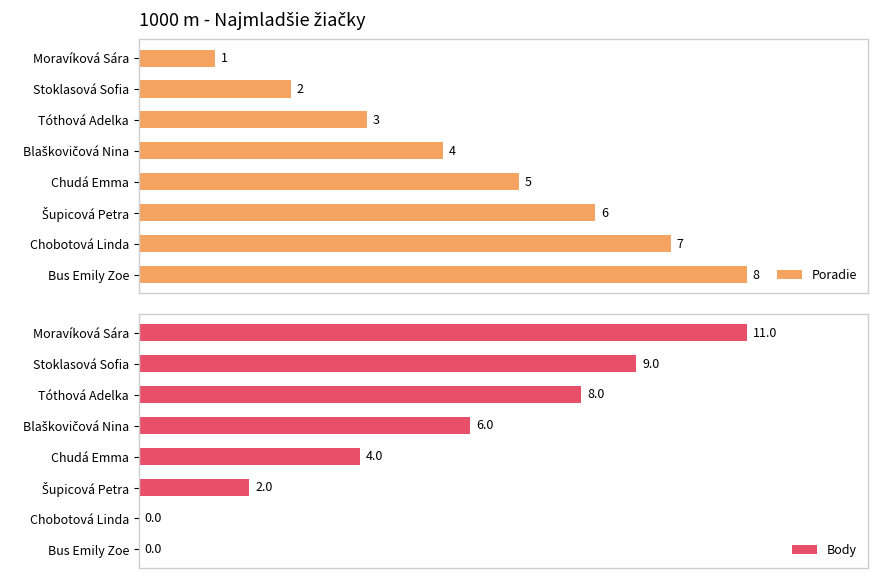

What are all the series names shown in the legend?

Poradie, Body